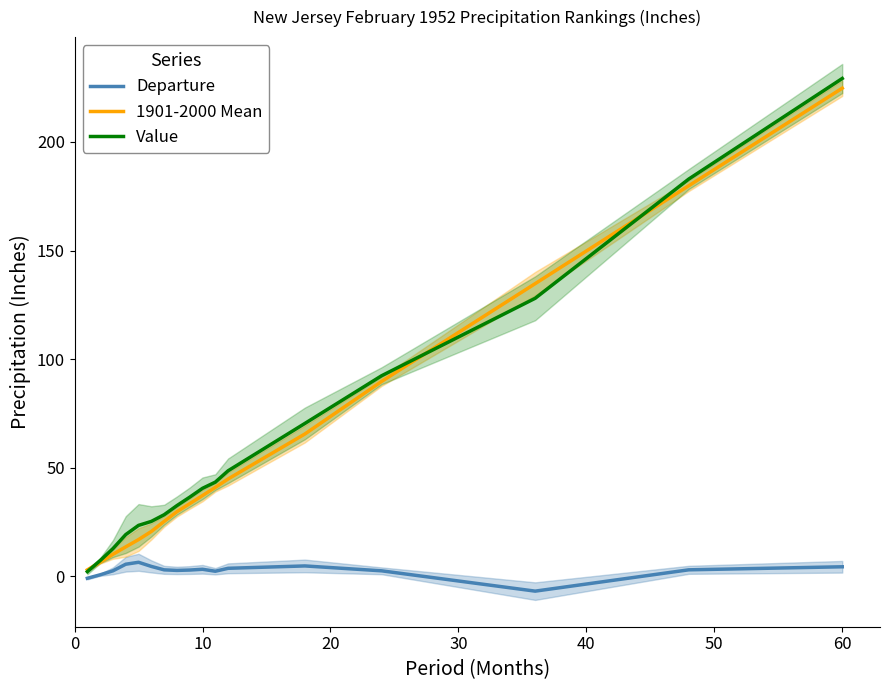

True or false: Departure and Value intersect in this chart.

False